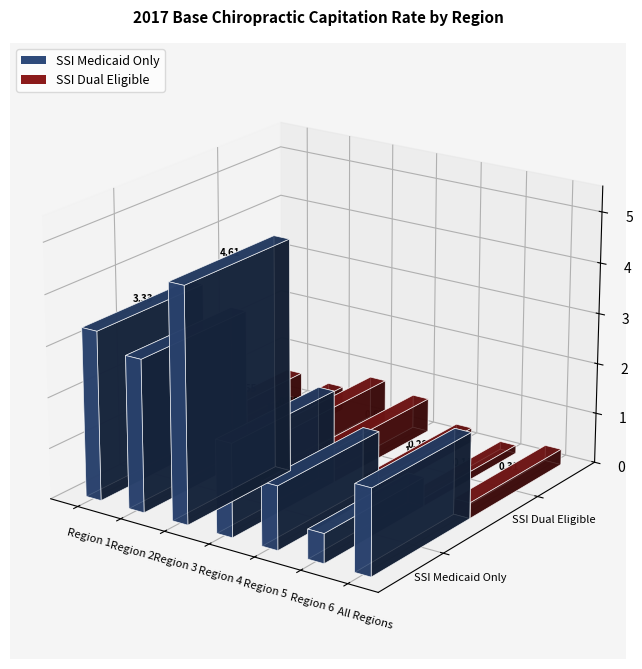

Which has a higher value, Region 1 or All Regions?

Region 1